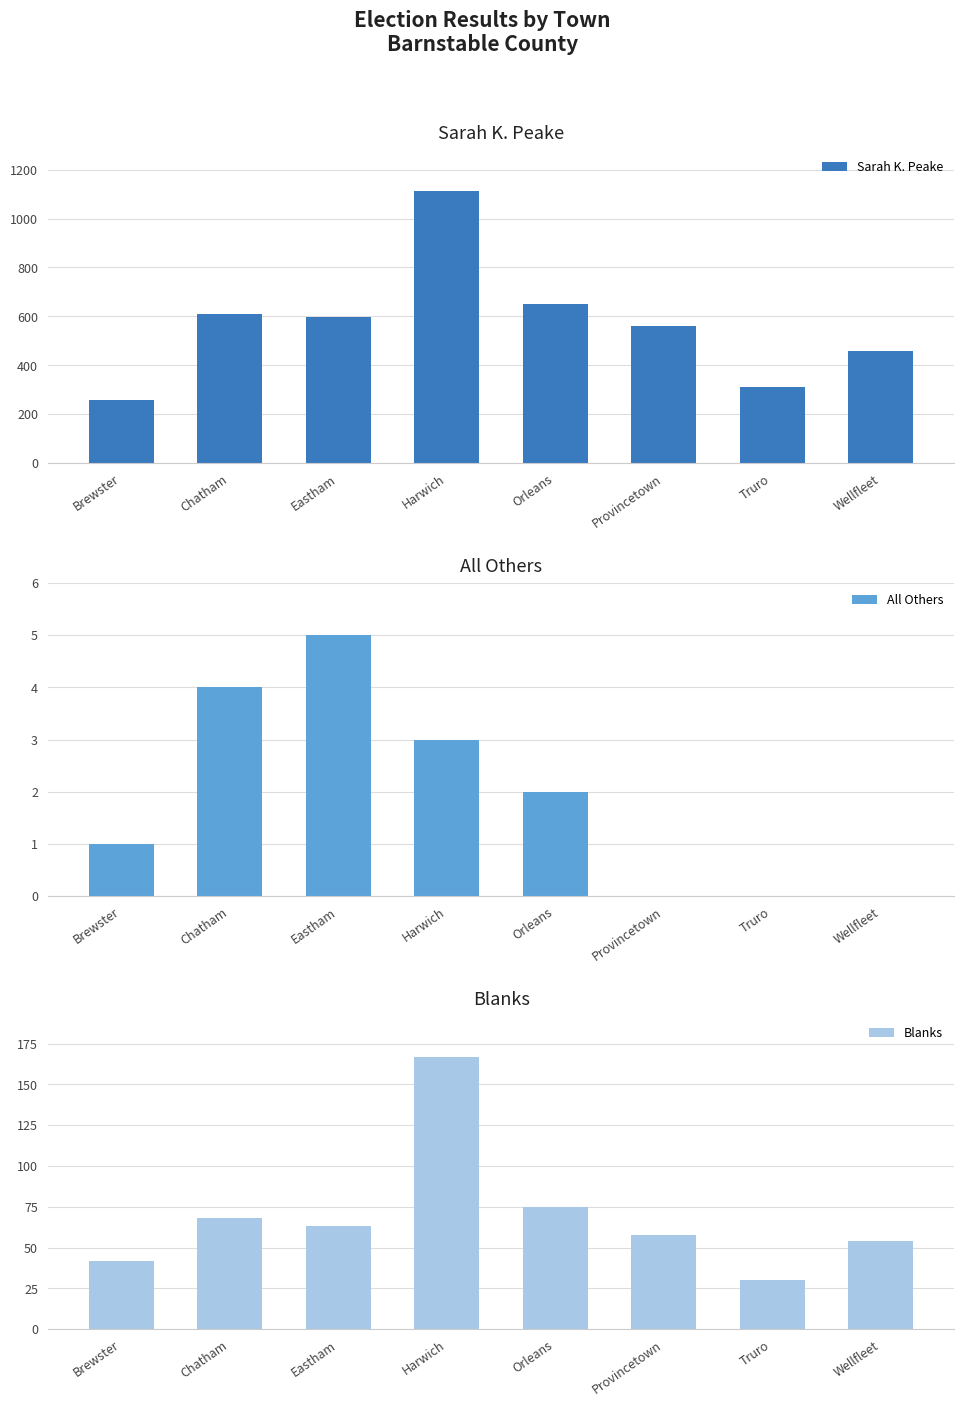

Between Eastham and Wellfleet, which series saw the biggest shift?

Sarah K. Peake